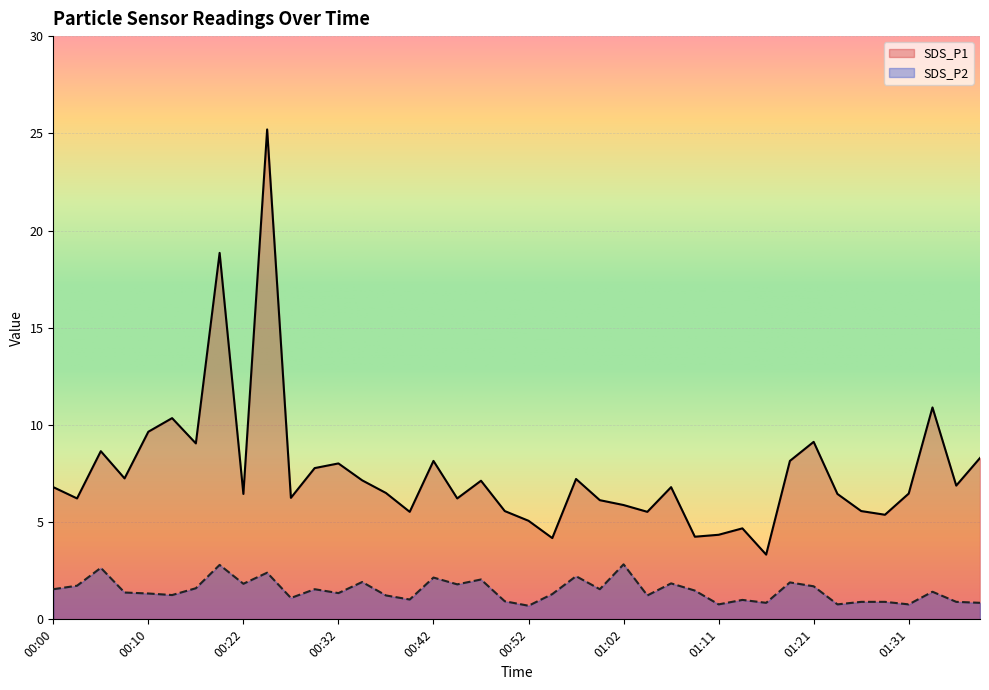

What is the difference between the second highest and minimum values in the SDS_P2 series?

2.1